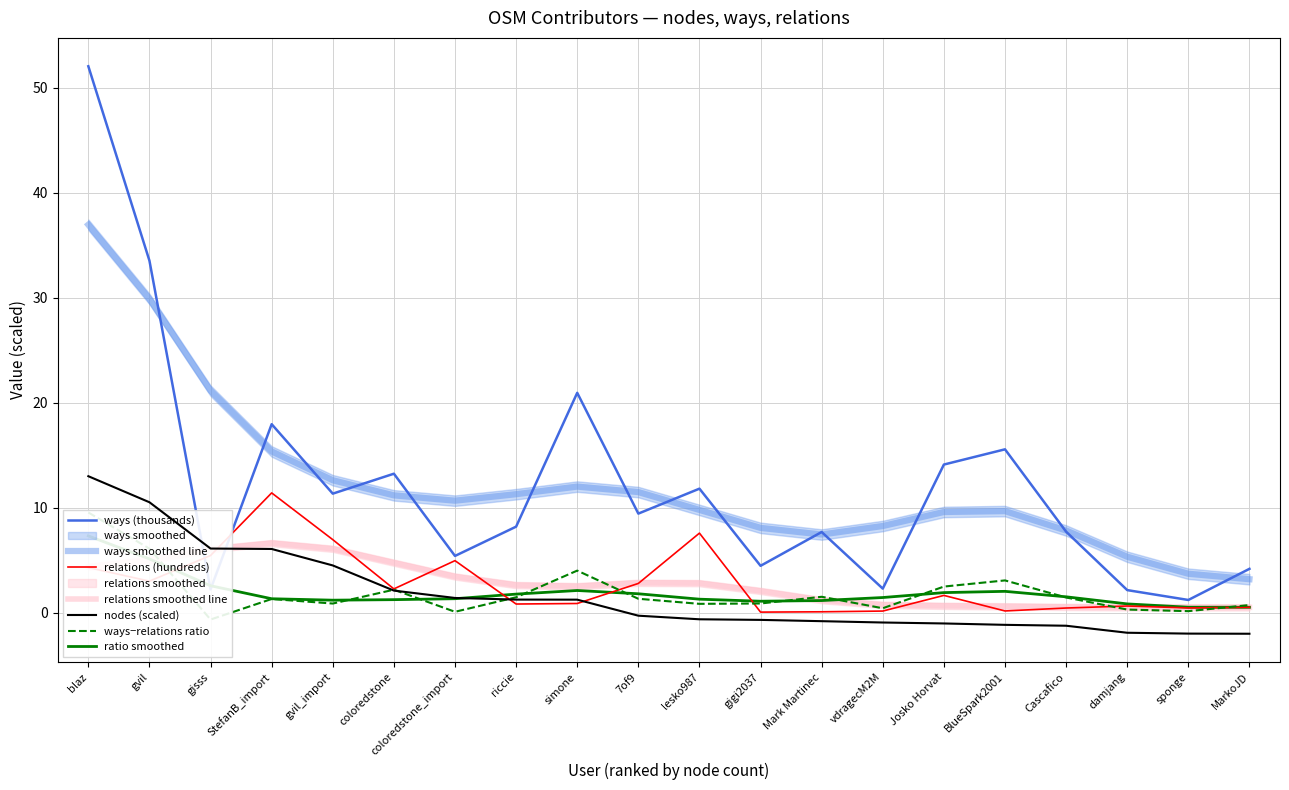

True or false: nodes has more than 1 interior local peaks.

False